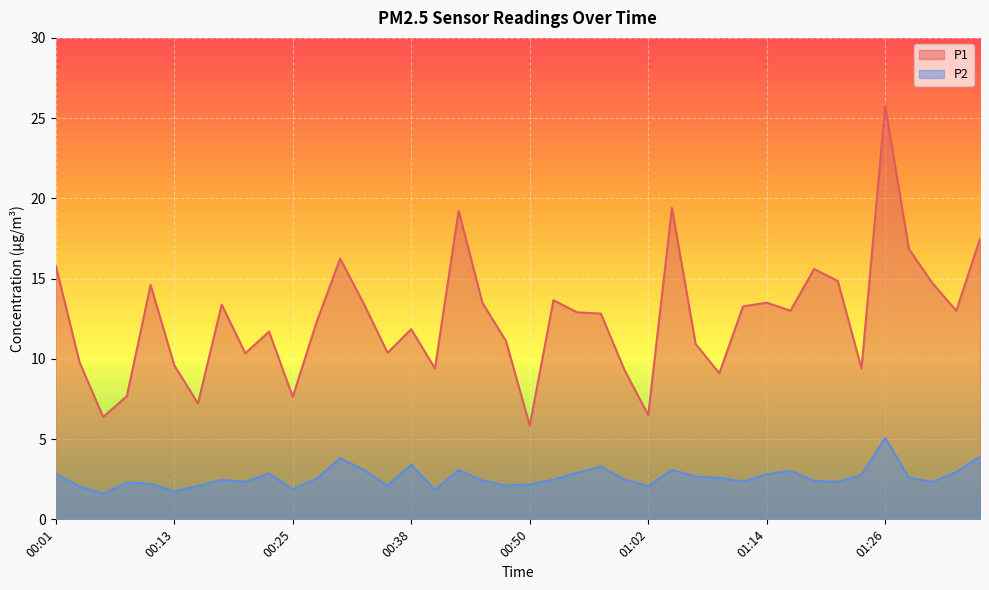

What is the value of the P2 point at the 25th from the left?

2.5